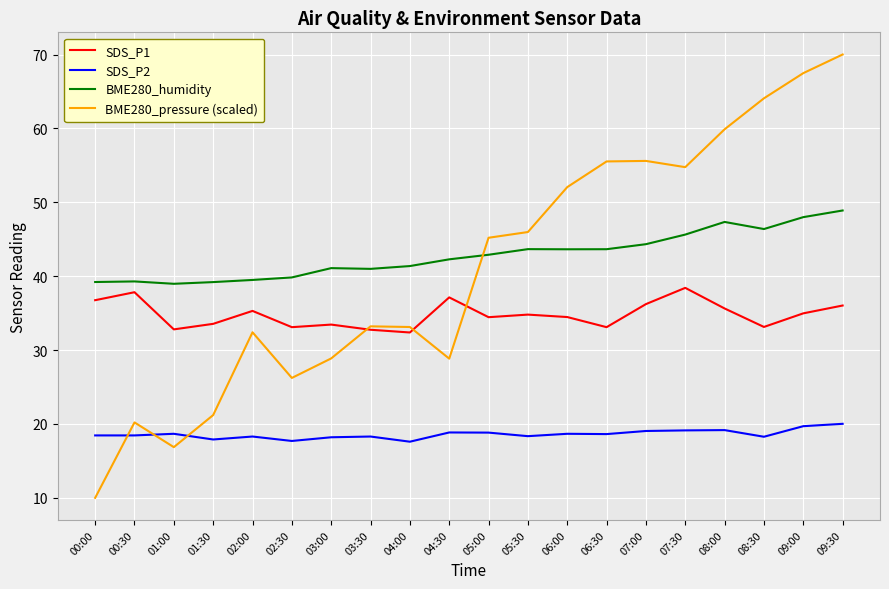

What is the sum of all BME280_pressure (scaled) values?

821.5